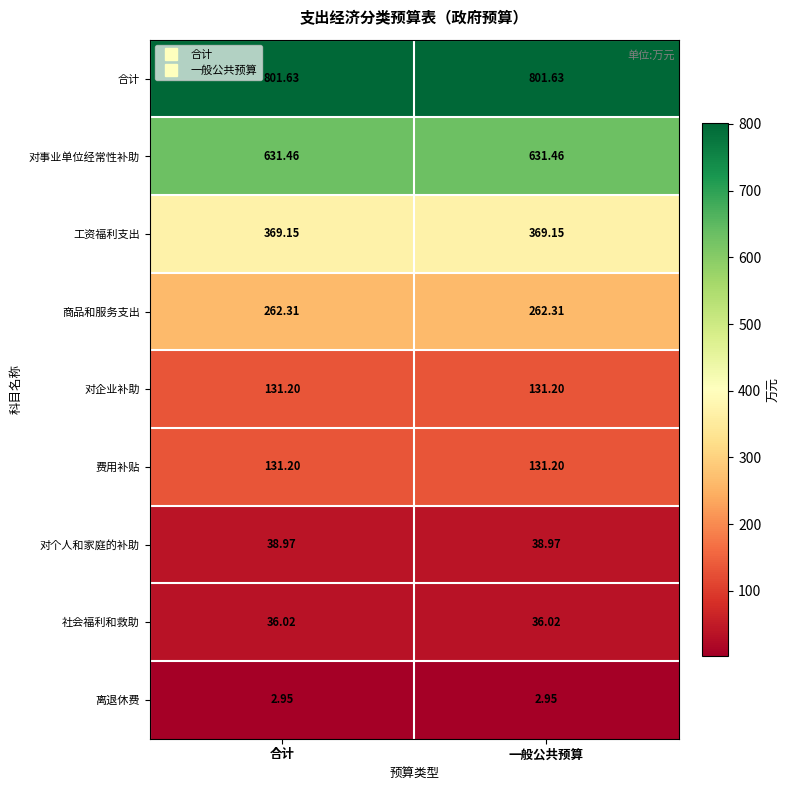

Which series has the largest total across all categories?

合计